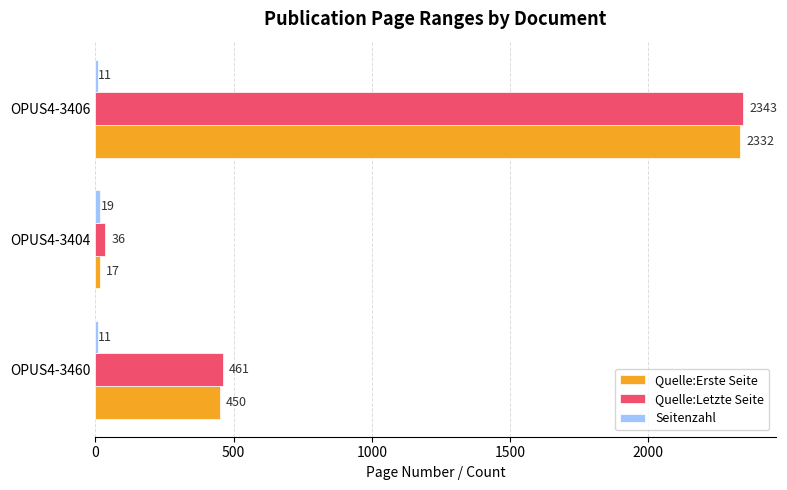

Which series has the widest spread of values?

Quelle:Erste Seite